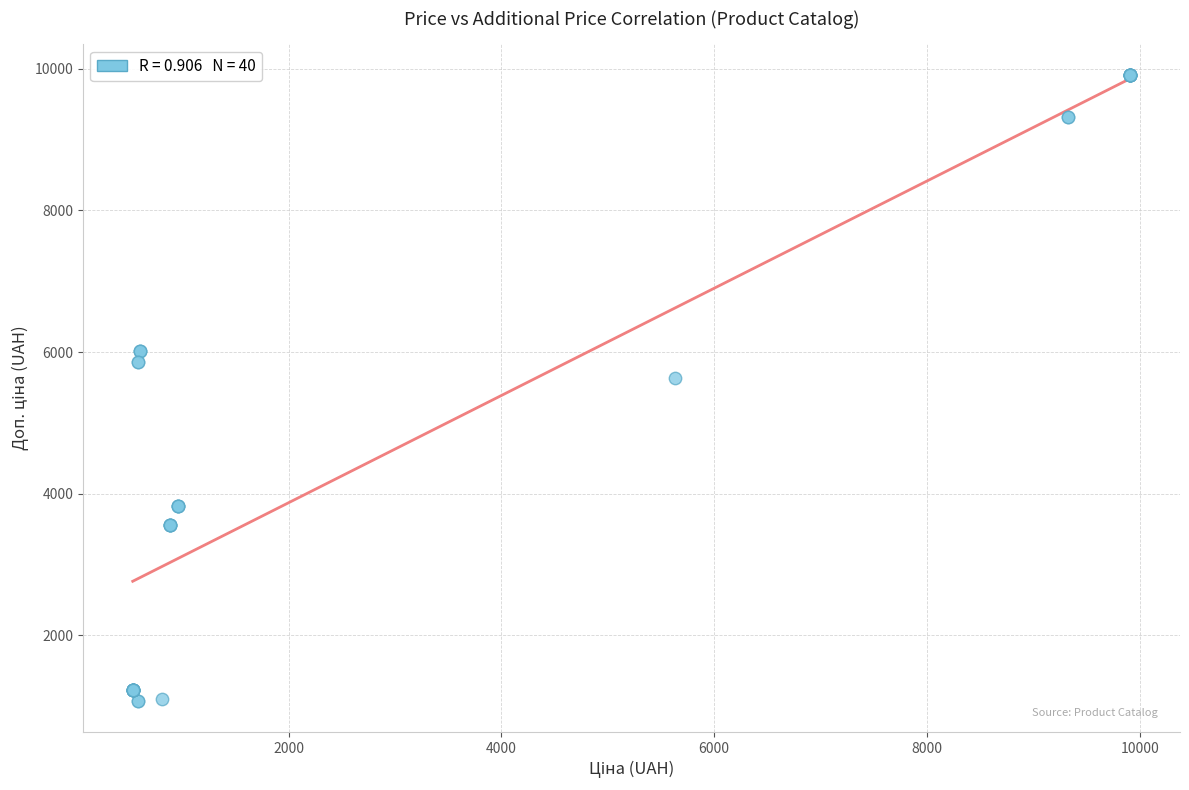

What Y value in the scatter plot is closest to 5491?

5636.0